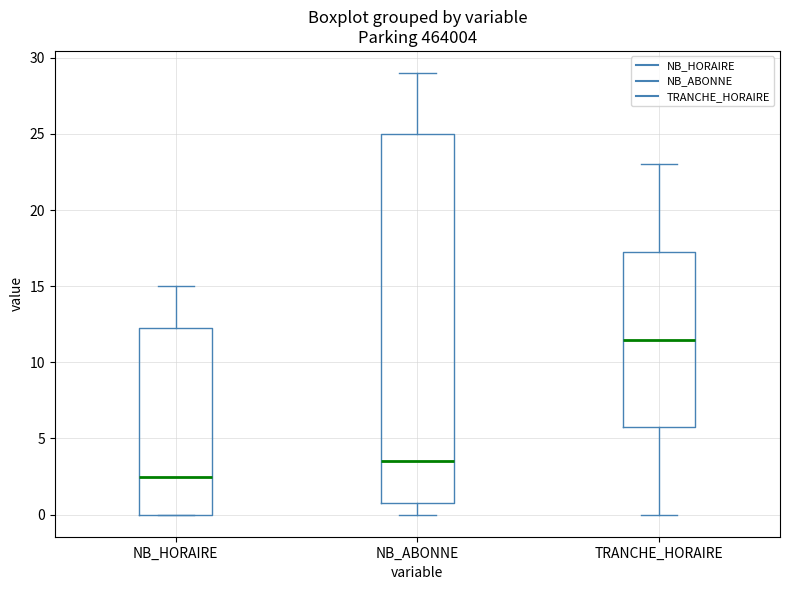

Where does the upper whisker of the box for TRANCHE_HORAIRE end on the y-axis? The values are not printed on the chart, so give them approximately, as read against the axis.

23.0